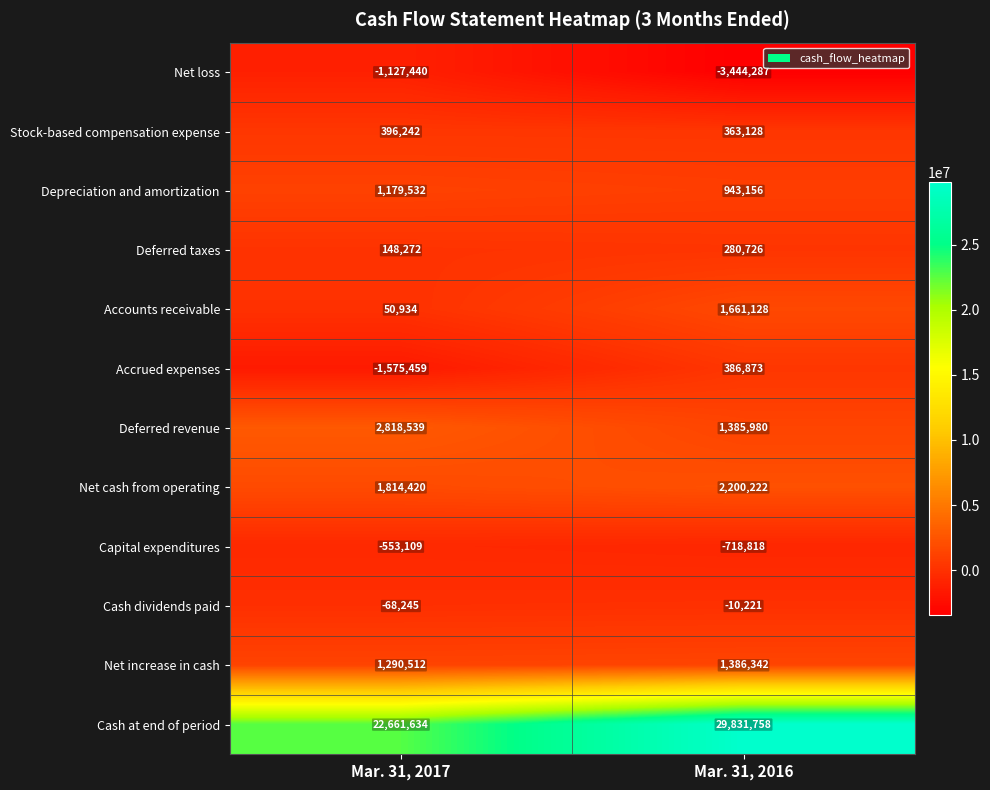

What is the maximum value shown in the chart?

29831758